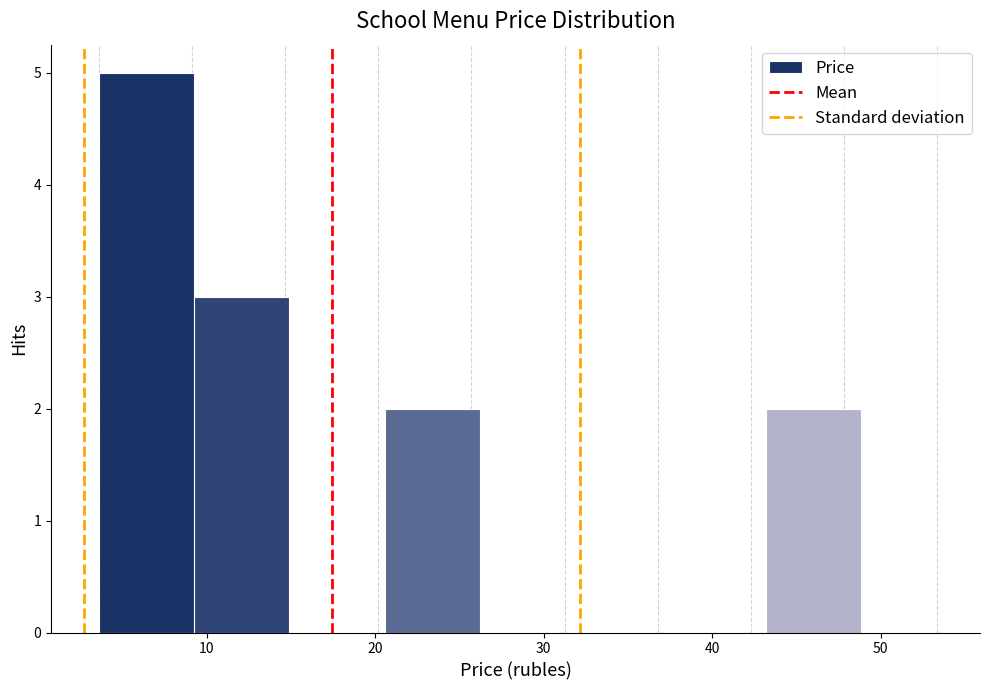

How tall is the bar that spans 4 to 9 on the x-axis? Neither the bar edges nor the heights are printed on the chart, so give them approximately, as read against the axes.

5